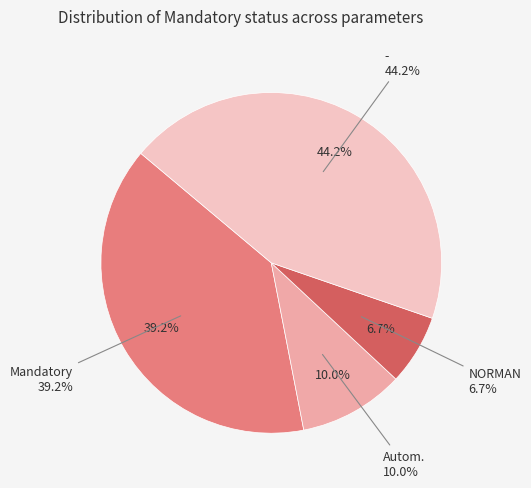

To the nearest percent, what is the difference between the NORMAN and Autom. slice percentages?

3%